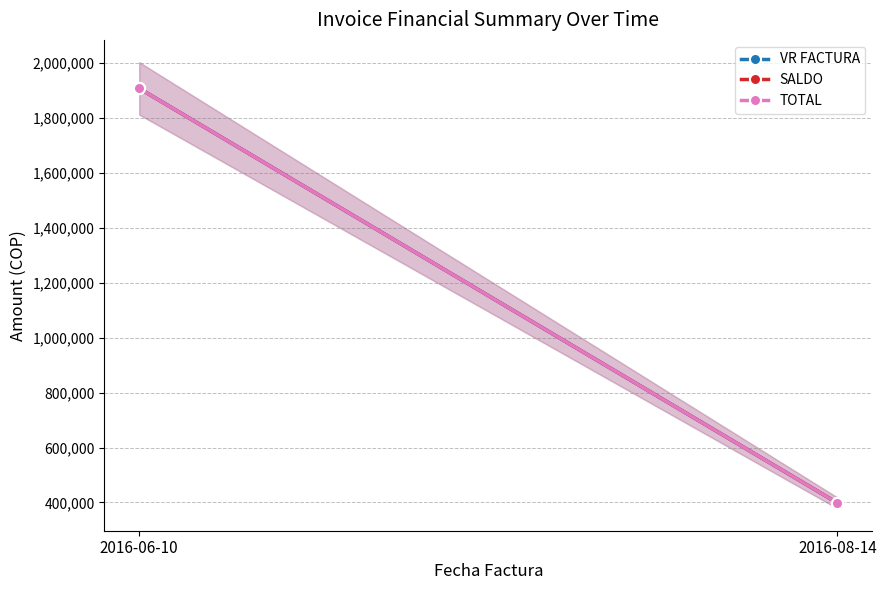

What is the sum of all VR FACTURA values?

2306168